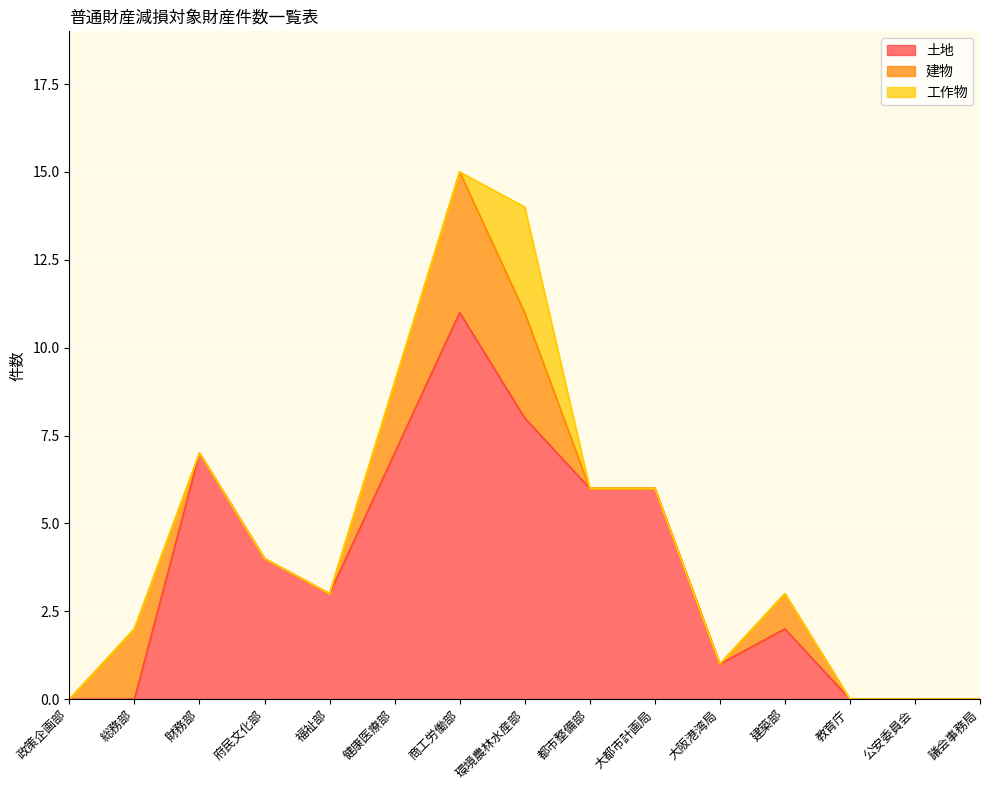

The 土地 series shows 4 at 商工労働部. True or false?

False